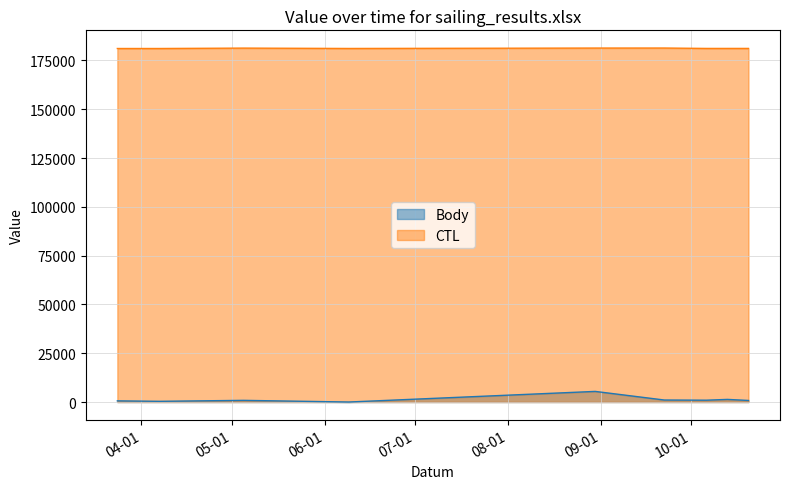

In CTL, how many points are higher than both neighbors (excluding endpoints)?

2